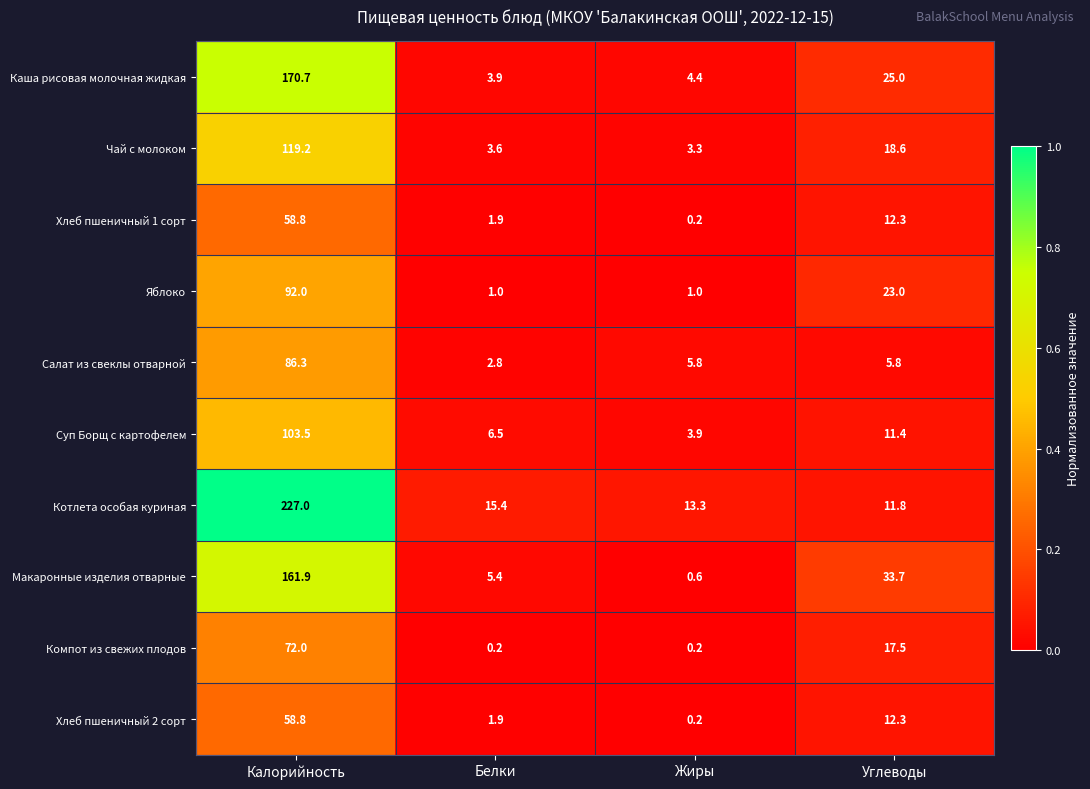

The value of Компот из свежих плодов at Углеводы is 28.7. True or false?

False